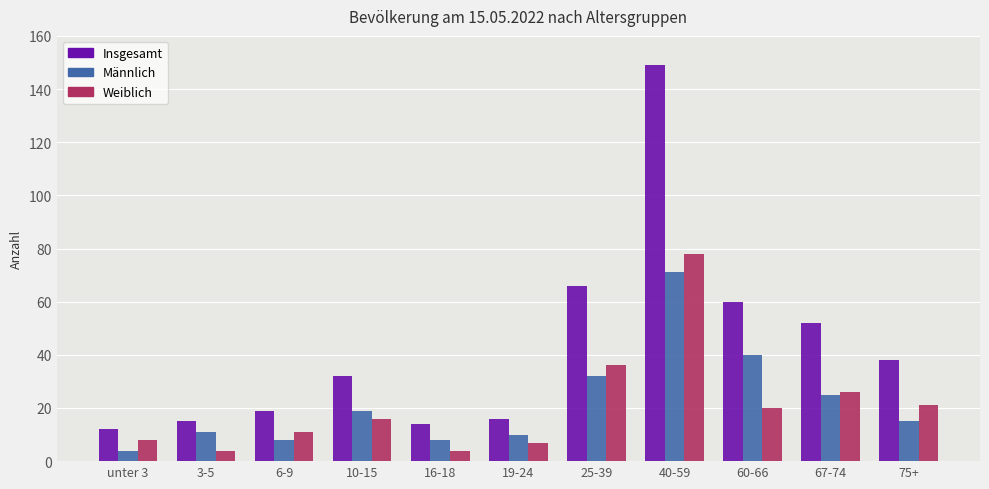

Which category has the lowest value in the Insgesamt series?

unter 3